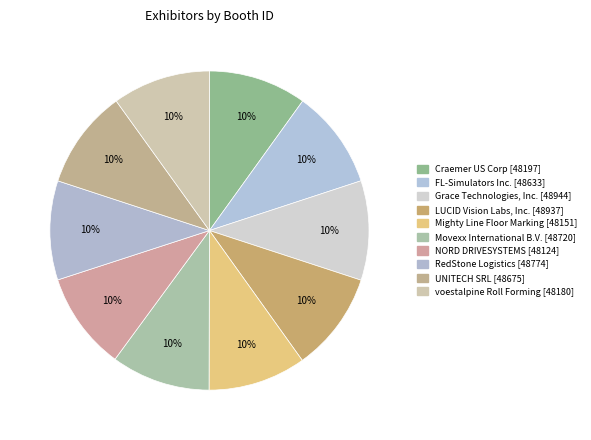

Which category has the smallest portion of the pie?

NORD DRIVESYSTEMS